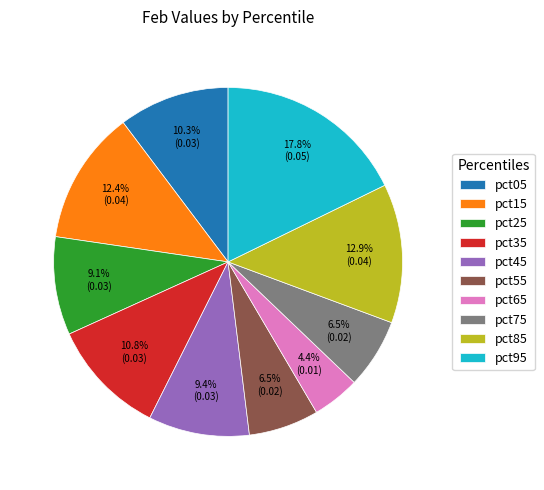

True or false: pct05 accounts for 1% of the total.

False